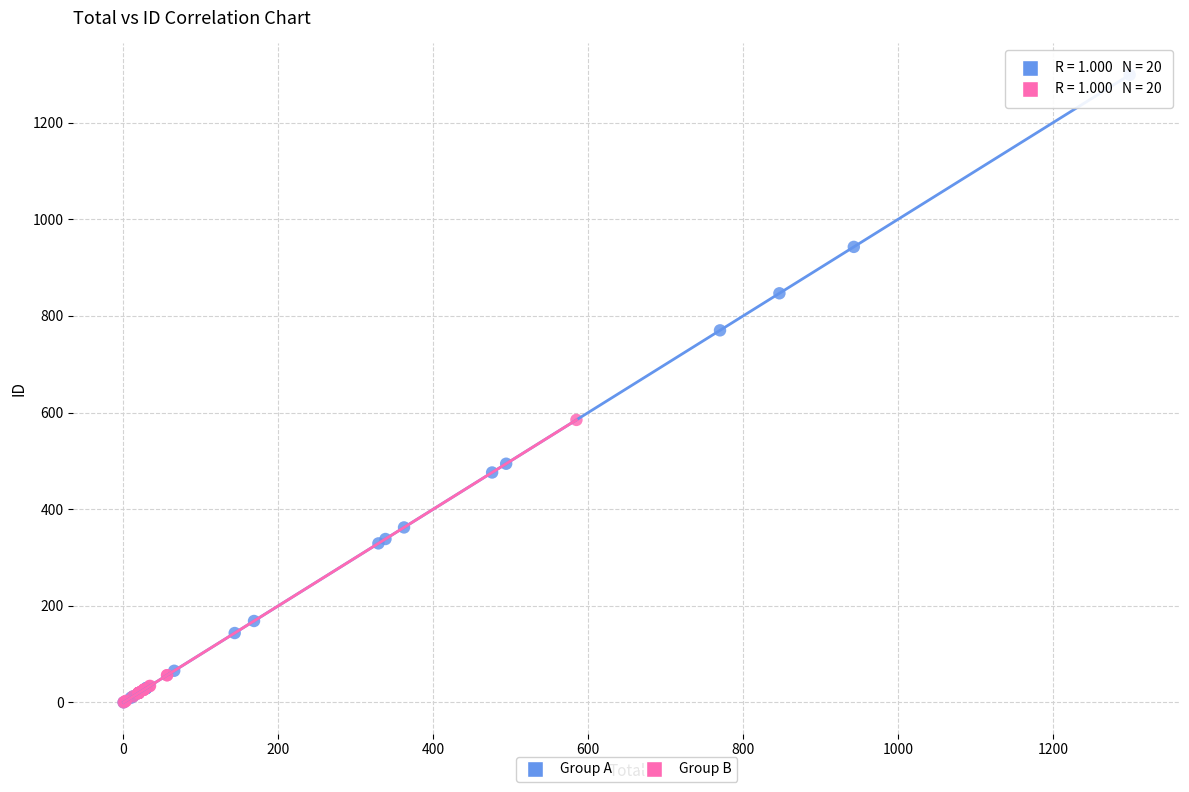

Which series has the largest Y range (max minus min)?

Group A